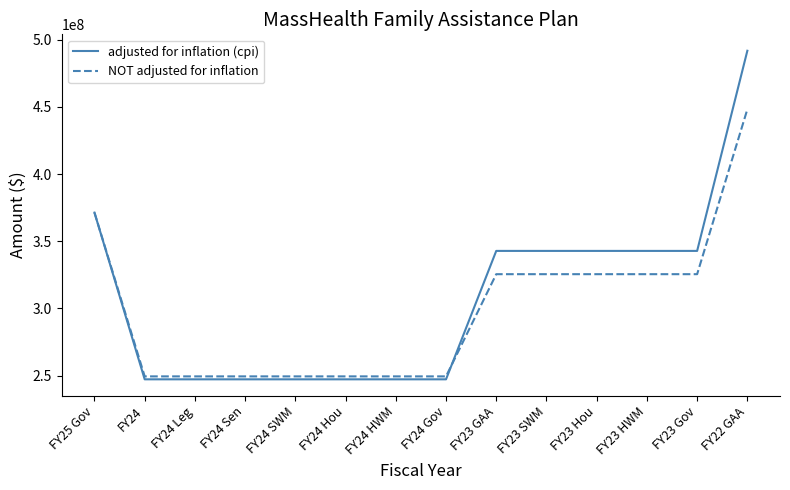

At which label does NOT adjusted for inflation first exceed 325501115?

FY25 Gov